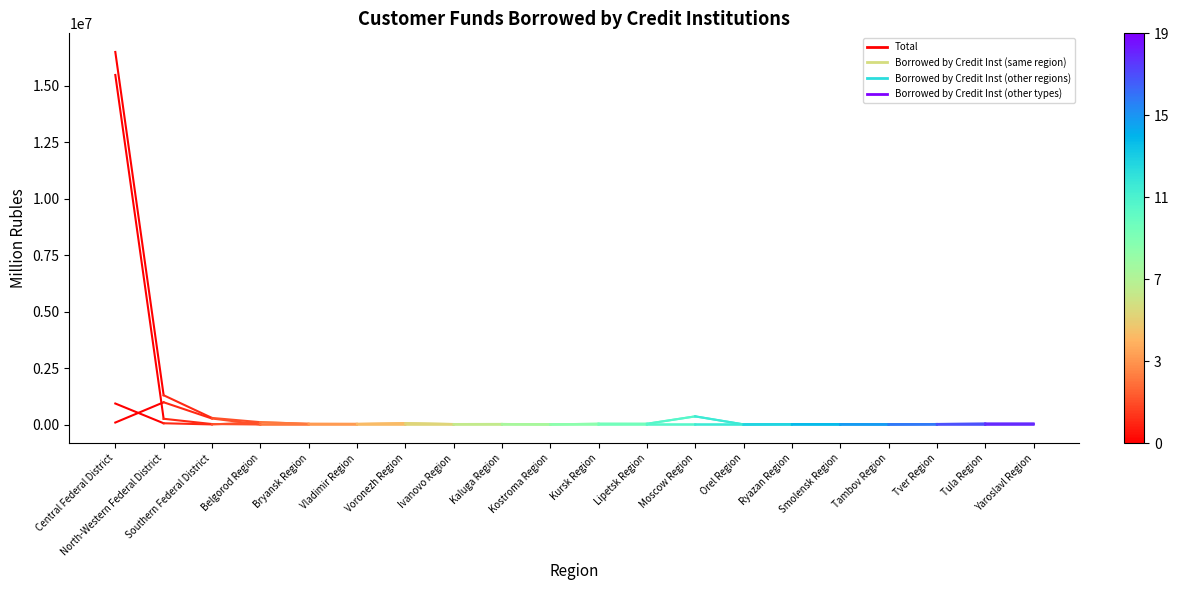

Which series changed the most between Central Federal District and North-Western Federal District?

Borrowed by Credit Inst (same region)